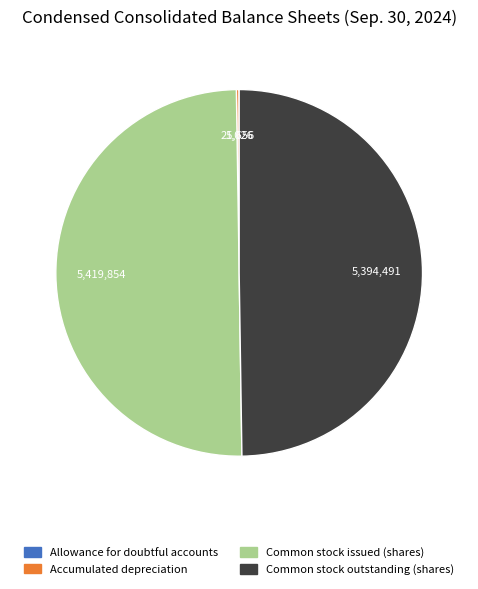

Is it true that Common stock outstanding (shares) is 61% of the pie?

False